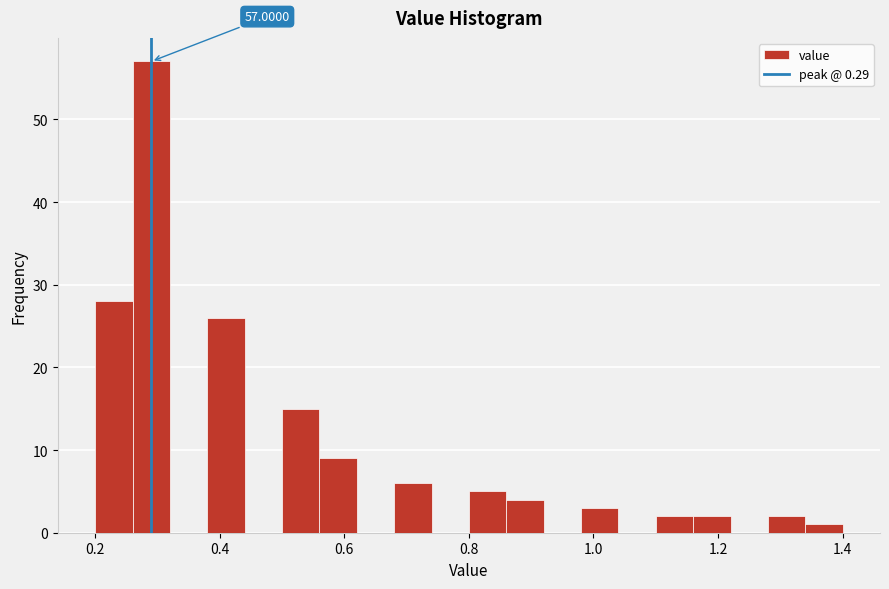

Read against the x-axis, roughly where is the centre of the tallest bar?

0.30